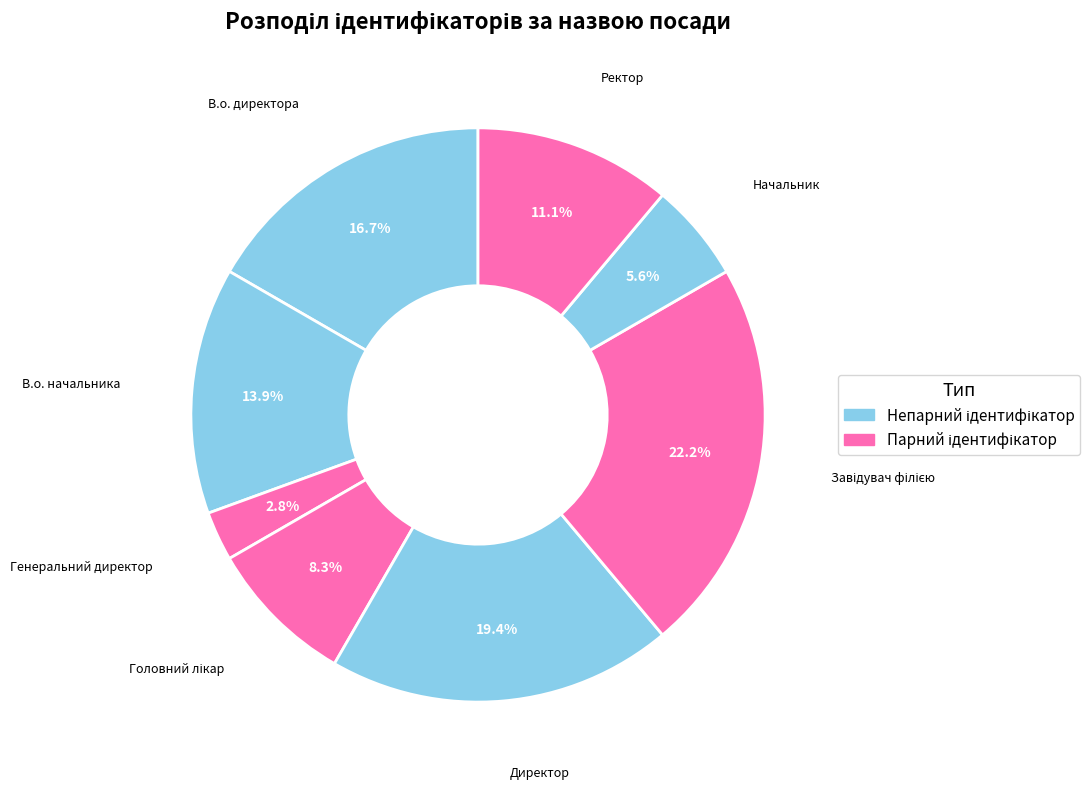

How many slices are in this pie chart?

8